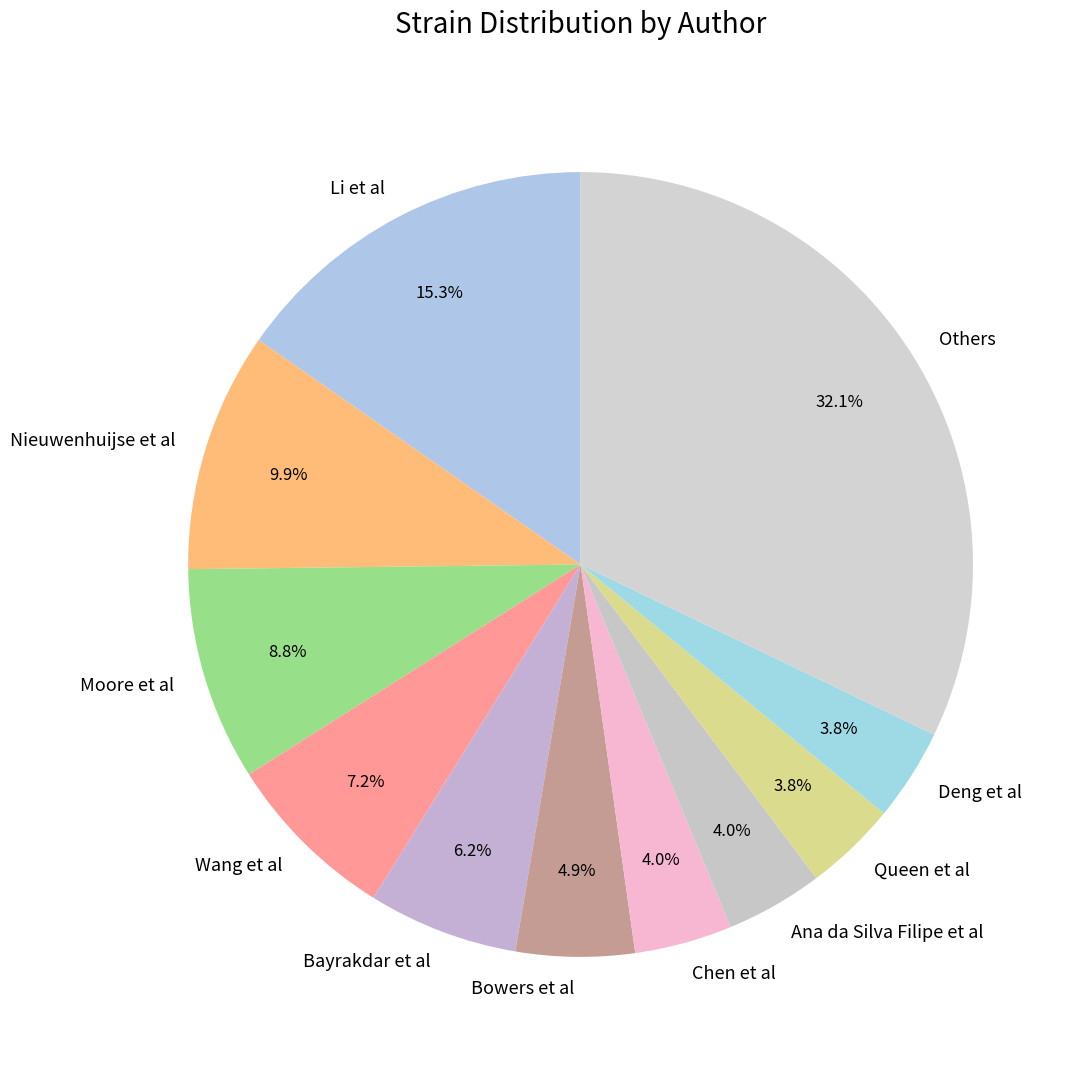

Is the sum of Wang et al and Ana da Silva Filipe et al greater than half?

No